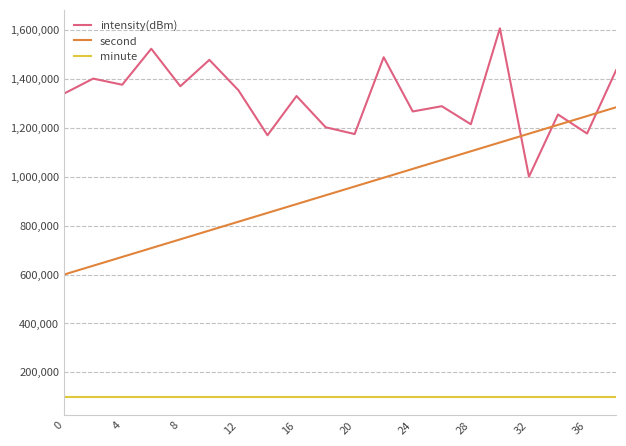

Rank the series by their maximum value, from highest to lowest.

intensity(dBm), second, minute